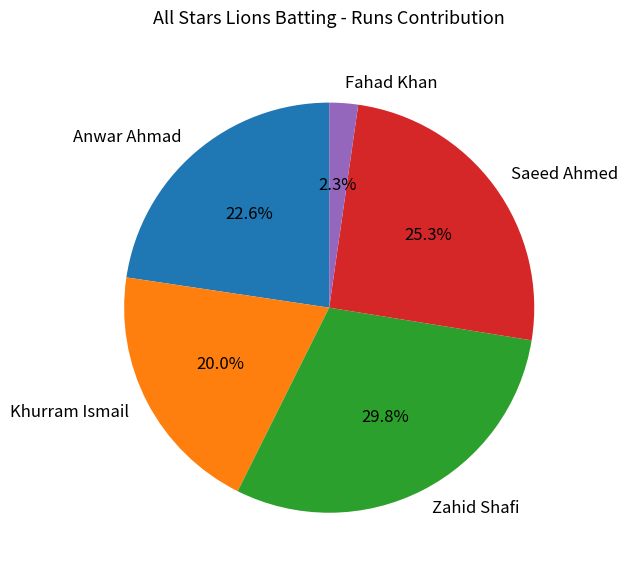

How much of the chart is everything except Fahad Khan?

97.7%